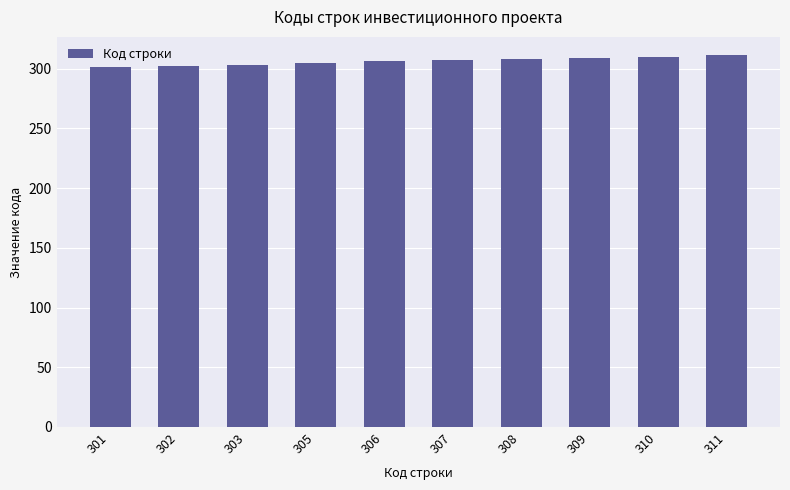

What is the ratio of the value at 302 to the value at 310?

1.0